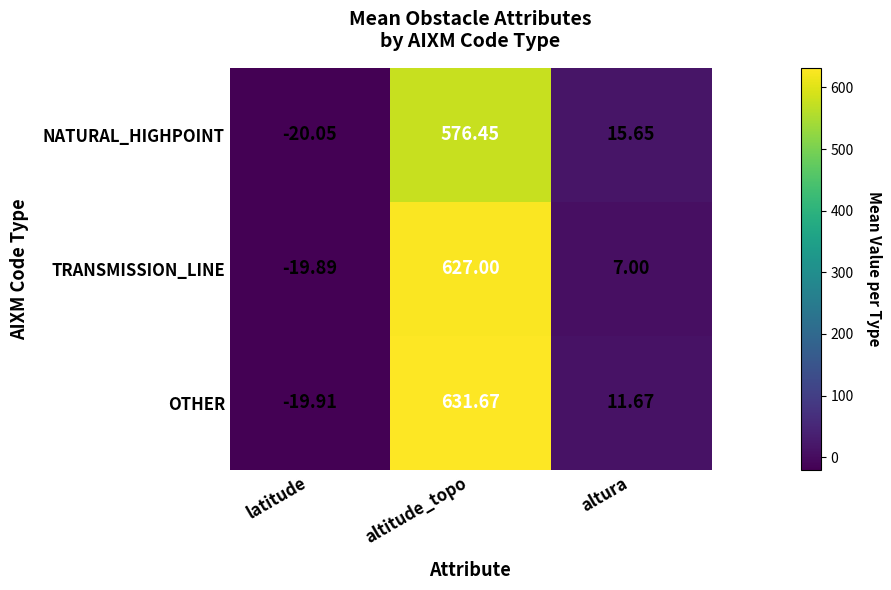

How many data points in TRANSMISSION_LINE are less than 7?

1